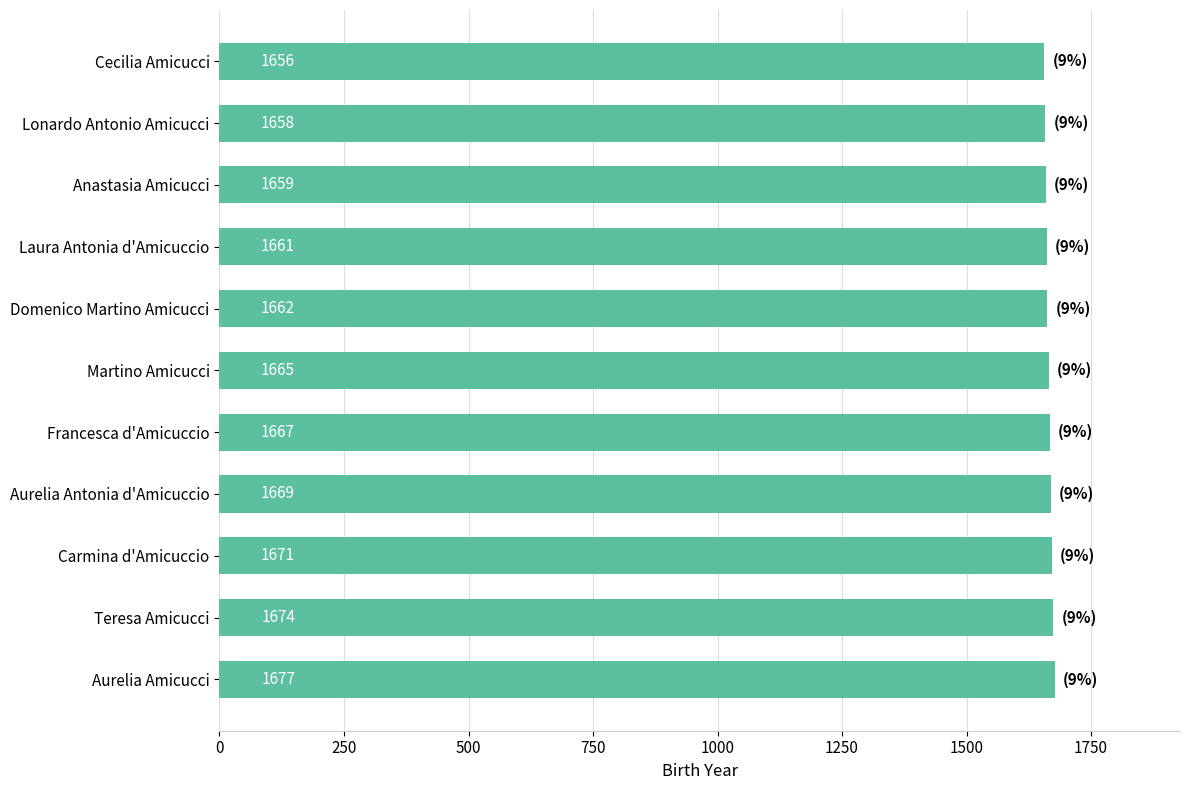

Are the bars horizontal?

Yes